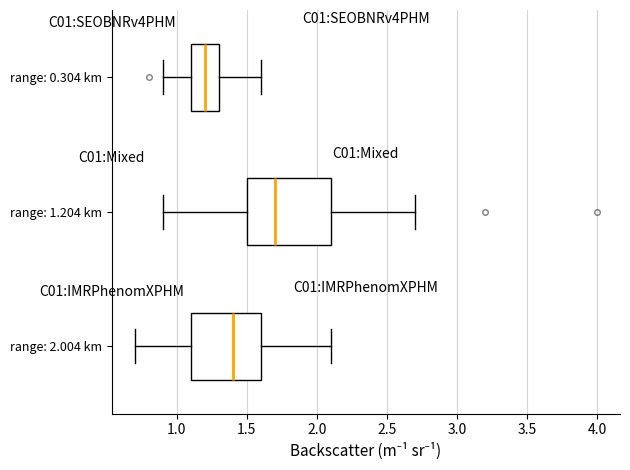

Comparing the boxes themselves (not the whiskers), which one is the widest?

range: 1.204 km